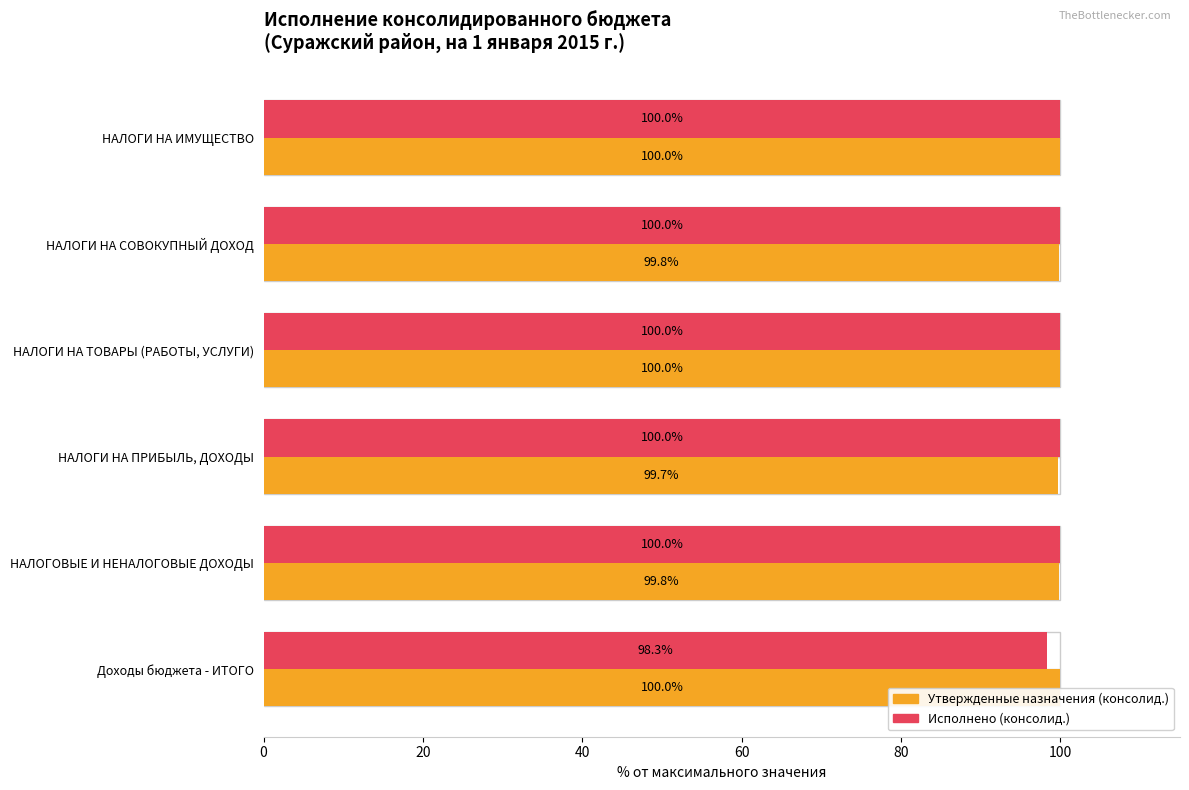

True or false: Исполнено (консолид.) has a value of 37.0 at НАЛОГОВЫЕ И НЕНАЛОГОВЫЕ ДОХОДЫ.

False